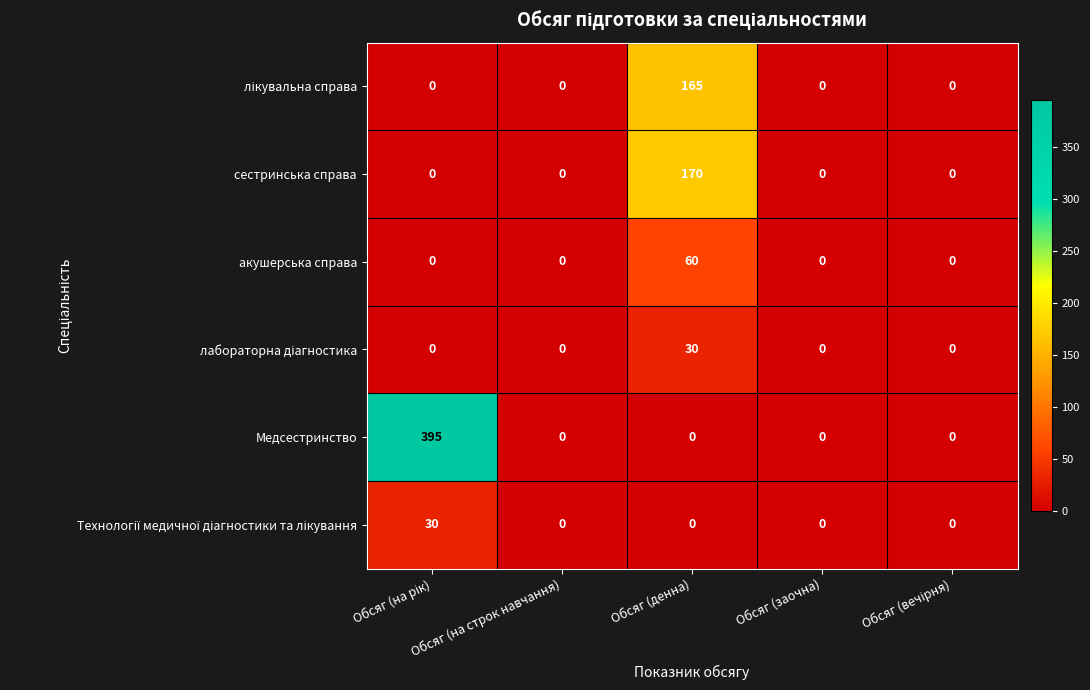

Is it true that Медсестринство equals 247 at Обсяг (на строк навчання)?

False